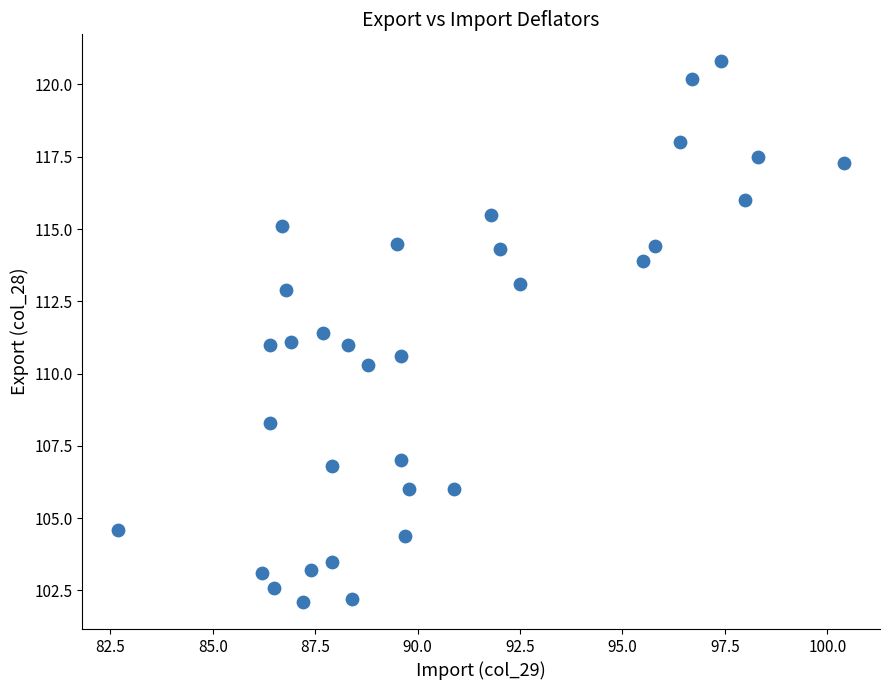

What is the range of Y values (max minus min)?

18.7